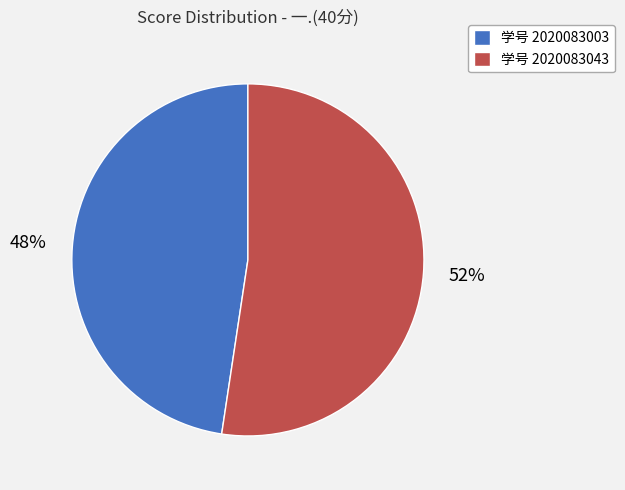

Do 学号 2020083003 and 学号 2020083043 together represent more than half of the pie?

Yes